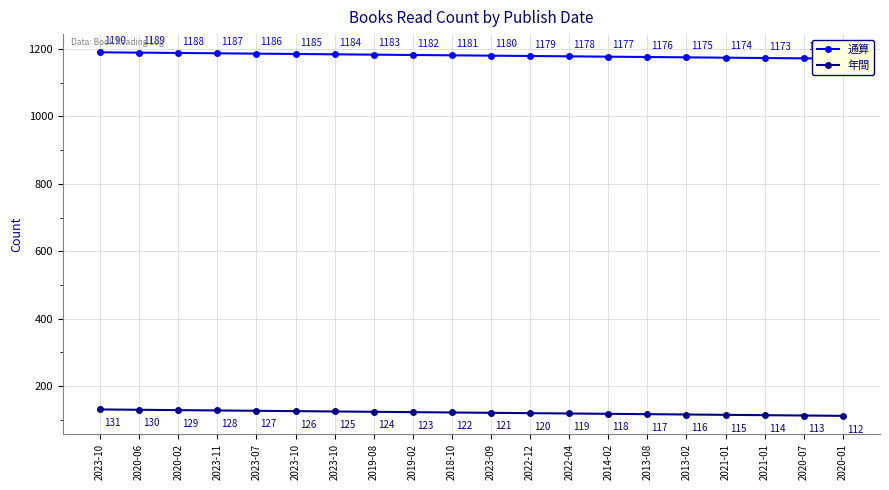

Rank the series at 2019-08 from highest to lowest value.

通算, 年間